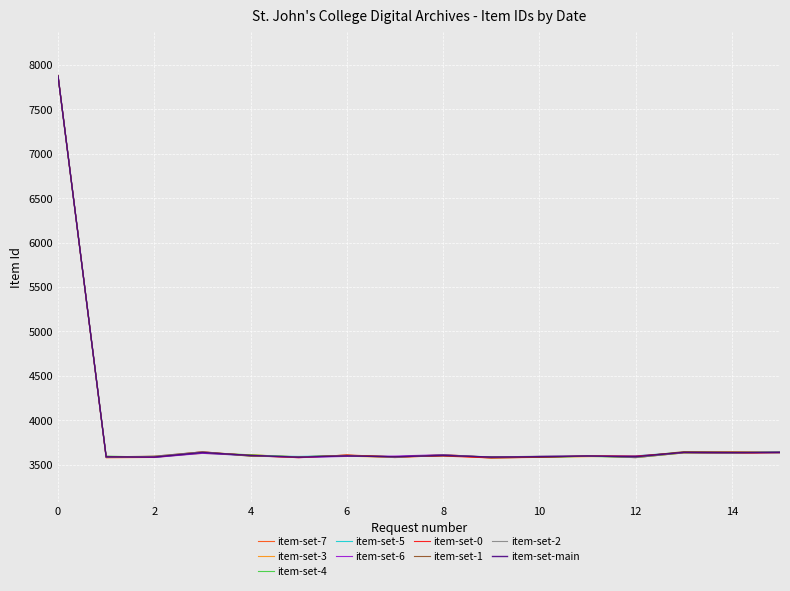

What is the greatest value displayed?

7883.9